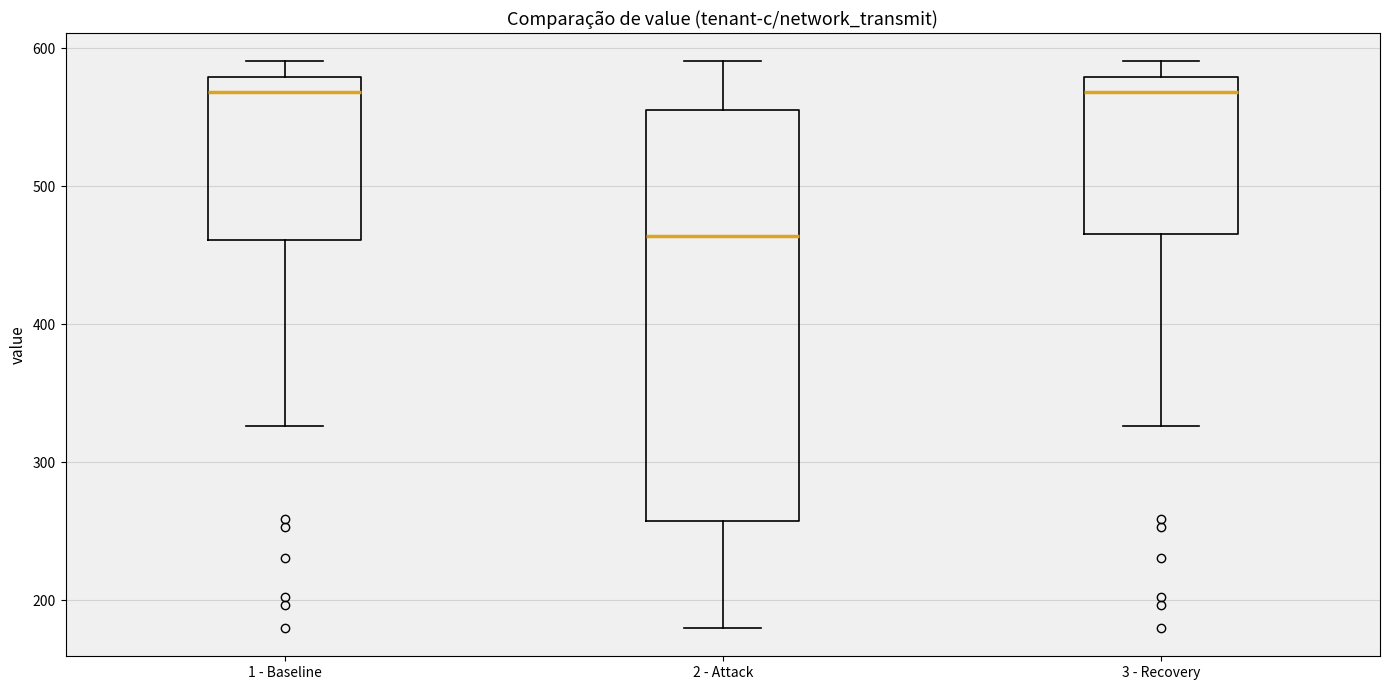

Where is the lower edge of the box for 3 - Recovery on the y-axis? The values are not printed on the chart, so give them approximately, as read against the axis.

470